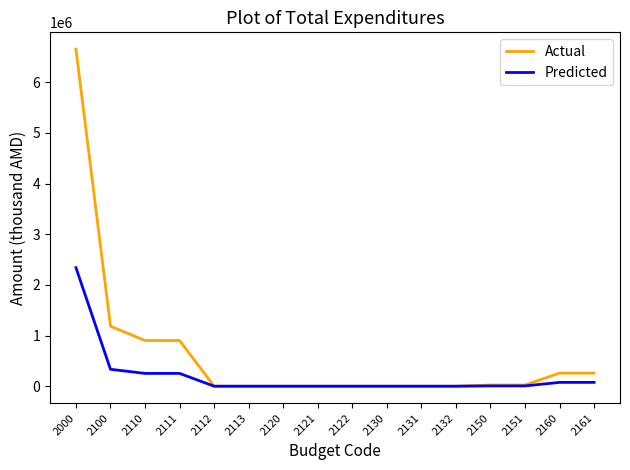

The value of Actual at 2132 is 0.0. True or false?

True